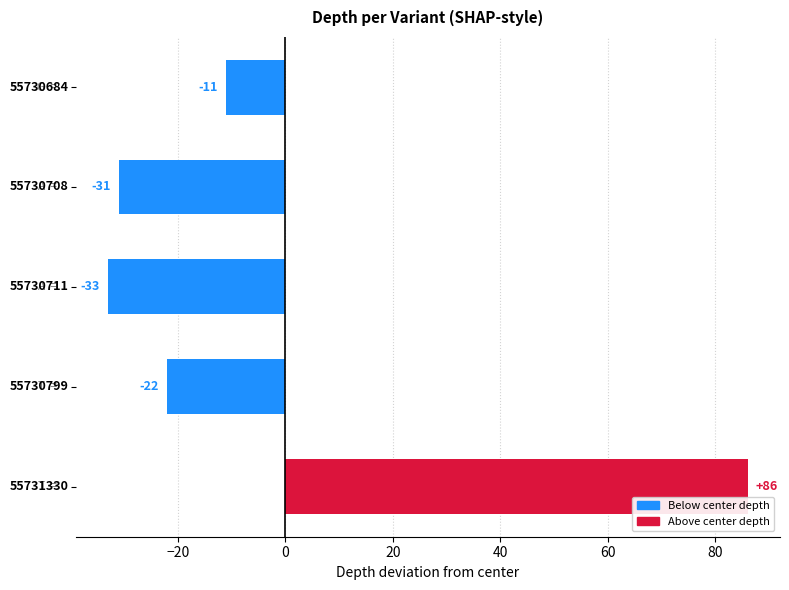

How many values are below zero?

4